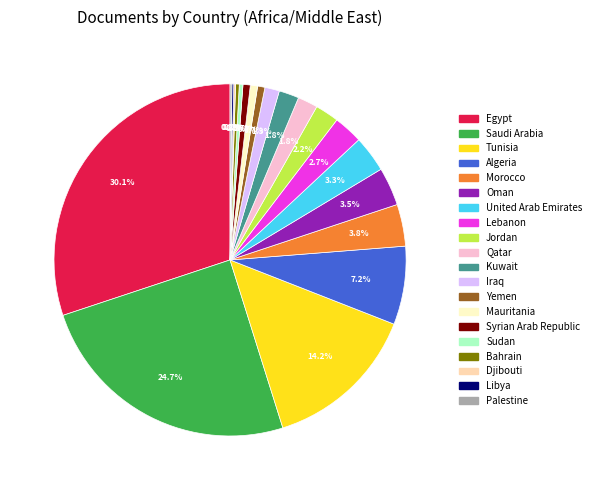

Does Bahrain represent more than half of the total?

No